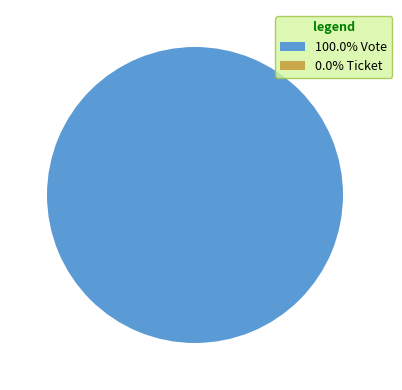

What is the change in value from Vote to Ticket?

-1